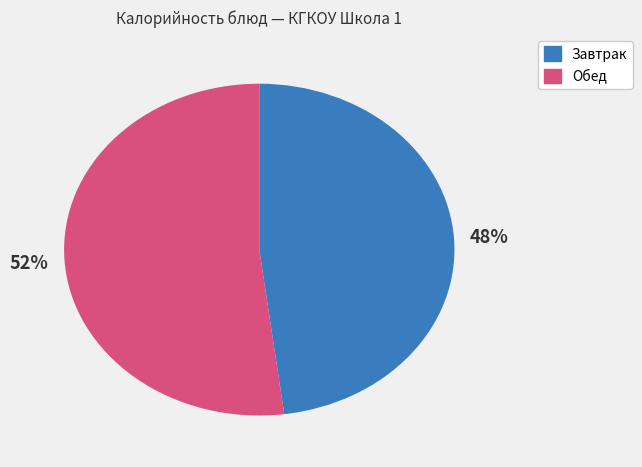

Is there any slice that represents more than half of the pie?

Yes